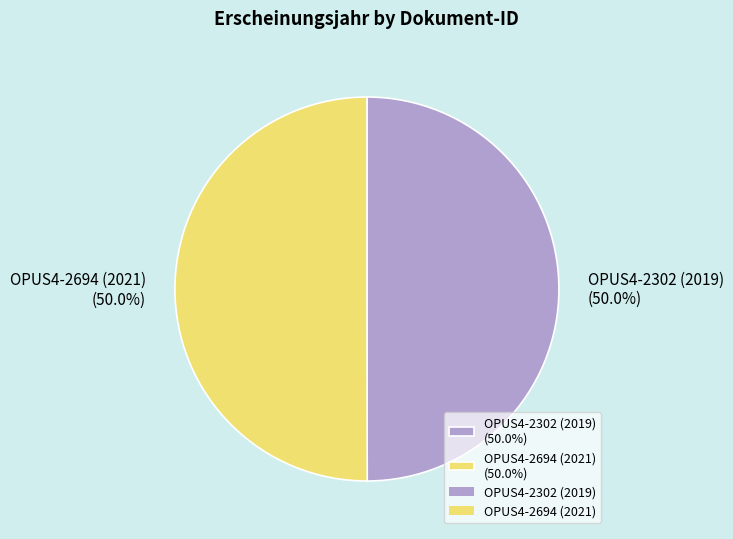

What is the ratio of the value at OPUS4-2302 (2019) (50.0%) to the value at OPUS4-2694 (2021) (50.0%)?

1.0